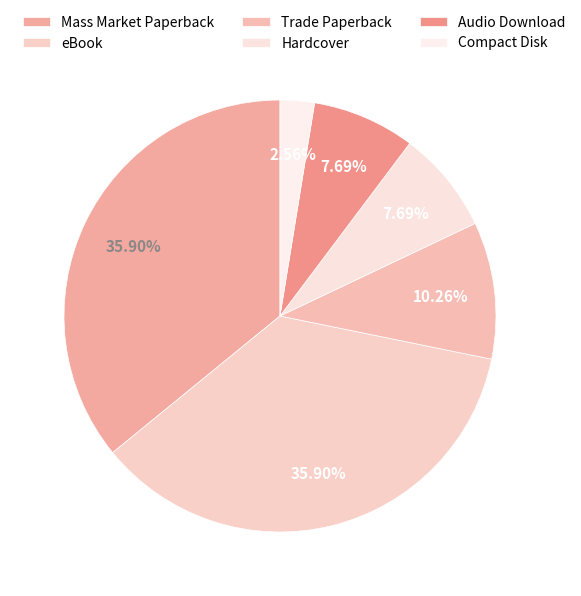

What is the change in value from eBook to Trade Paperback?

-10